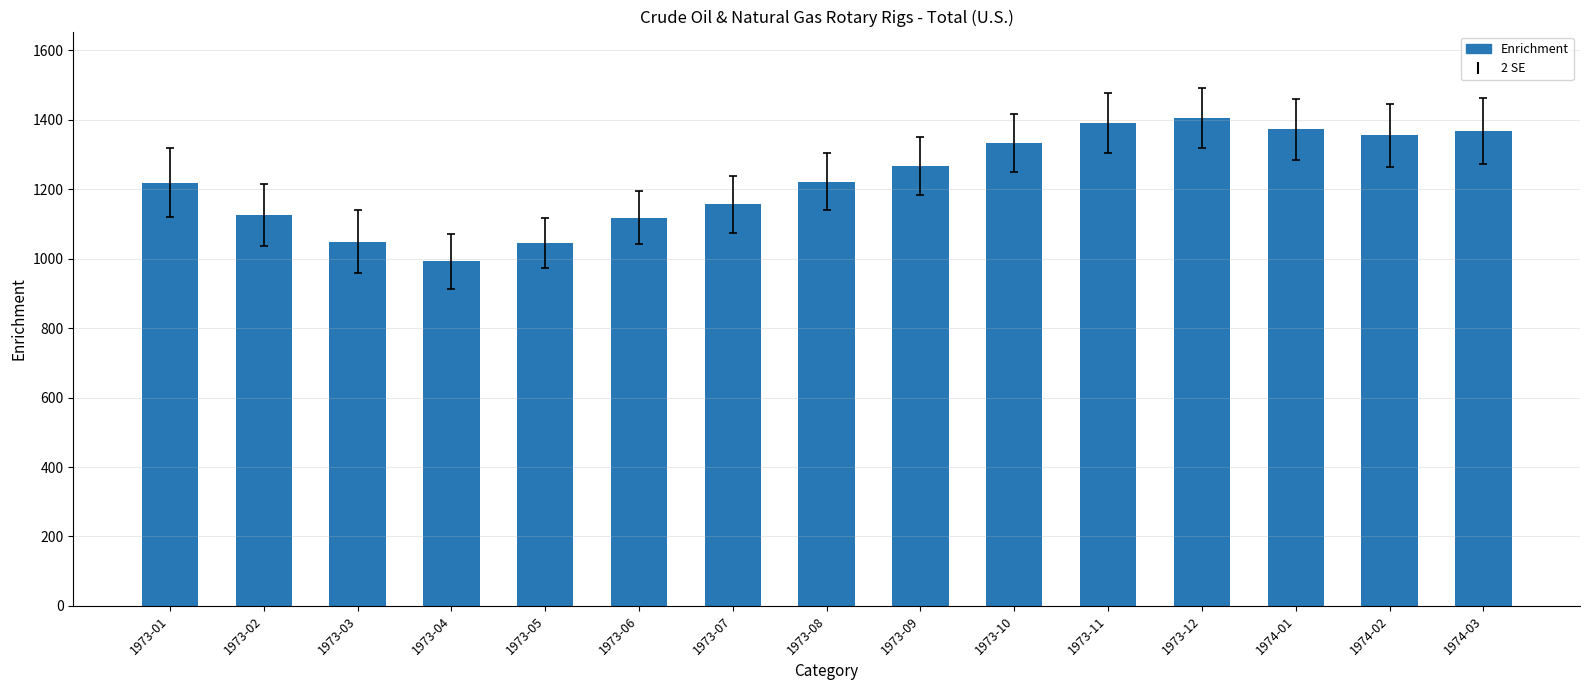

What is the difference between the maximum and second lowest values?

359